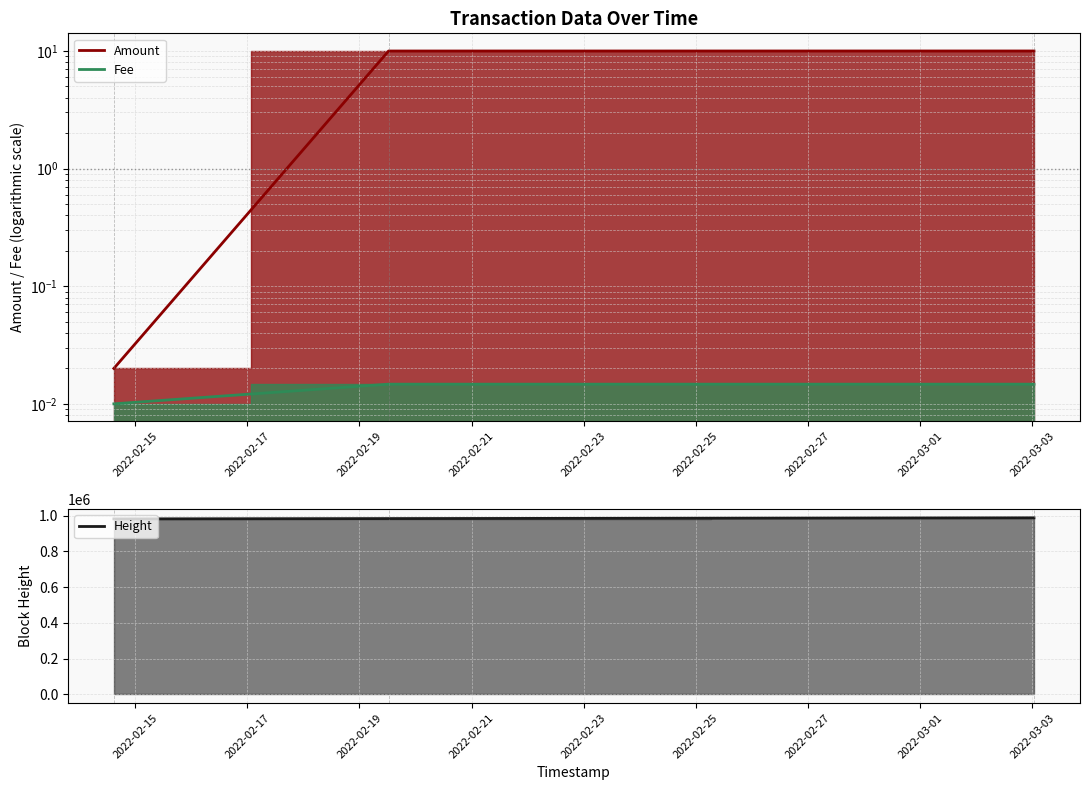

Between 2022-03-03 00:42:42 and 2022-02-19 12:27:46, which is larger?

2022-03-03 00:42:42